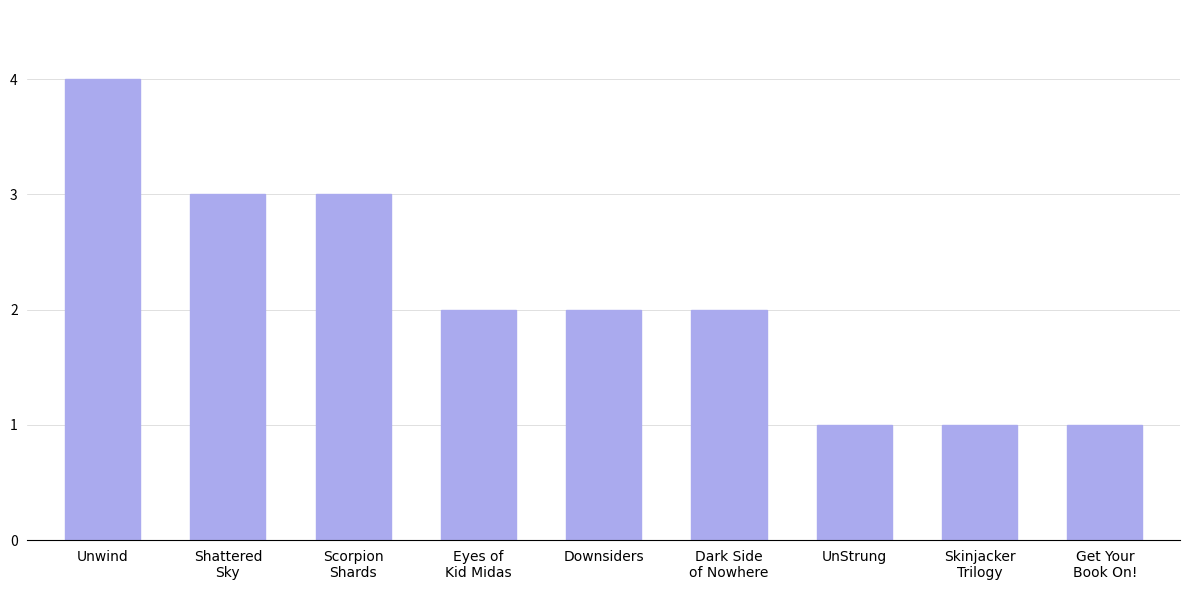

Count the values in the range 1 to 3.

8